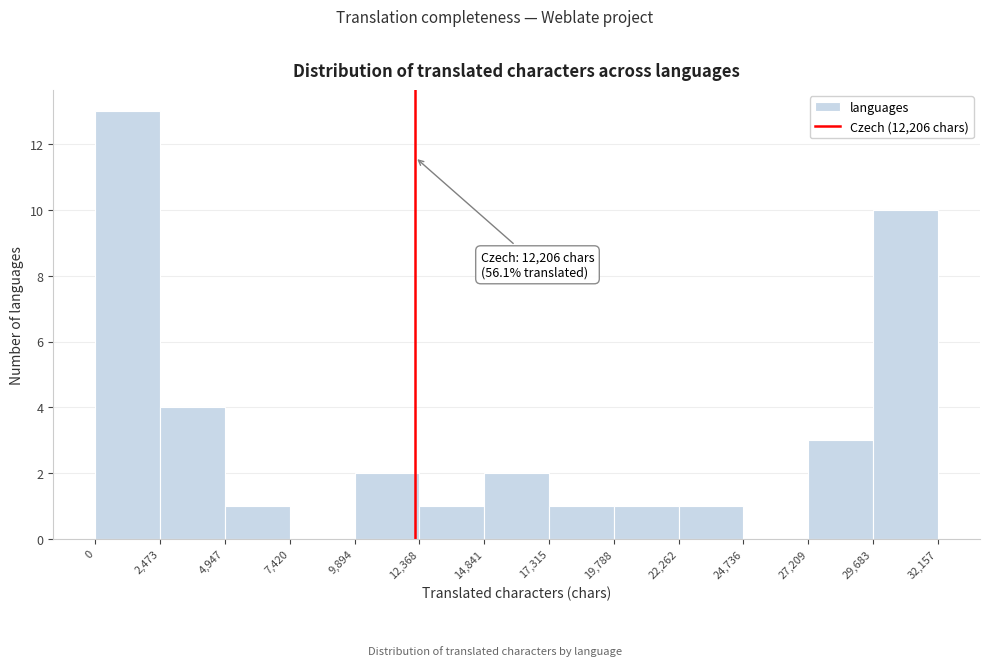

Which range on the x-axis has the tallest bar?

0 to 2,473